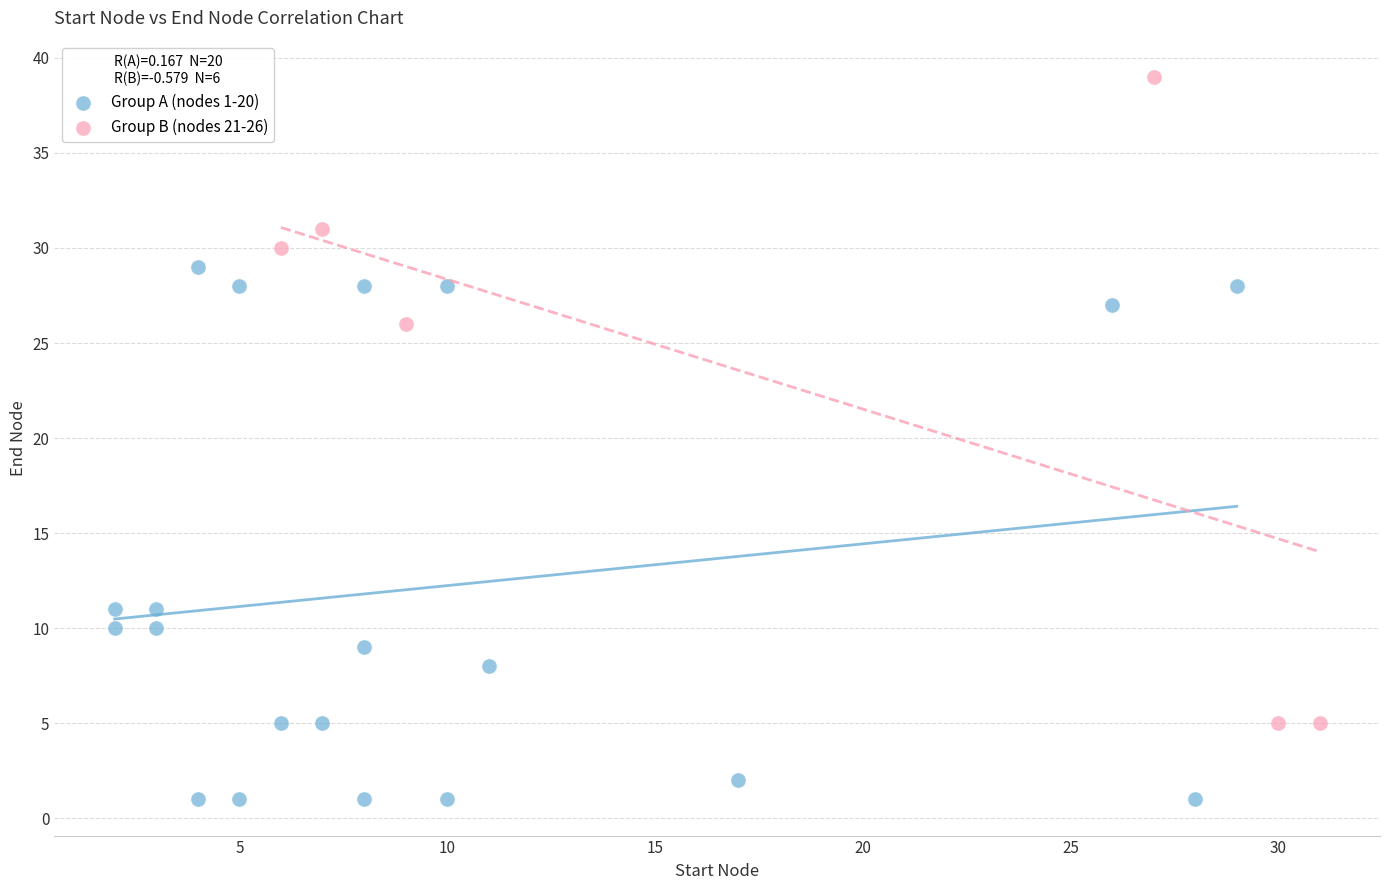

Which series reaches the maximum Y coordinate?

Group B (nodes 21-26)